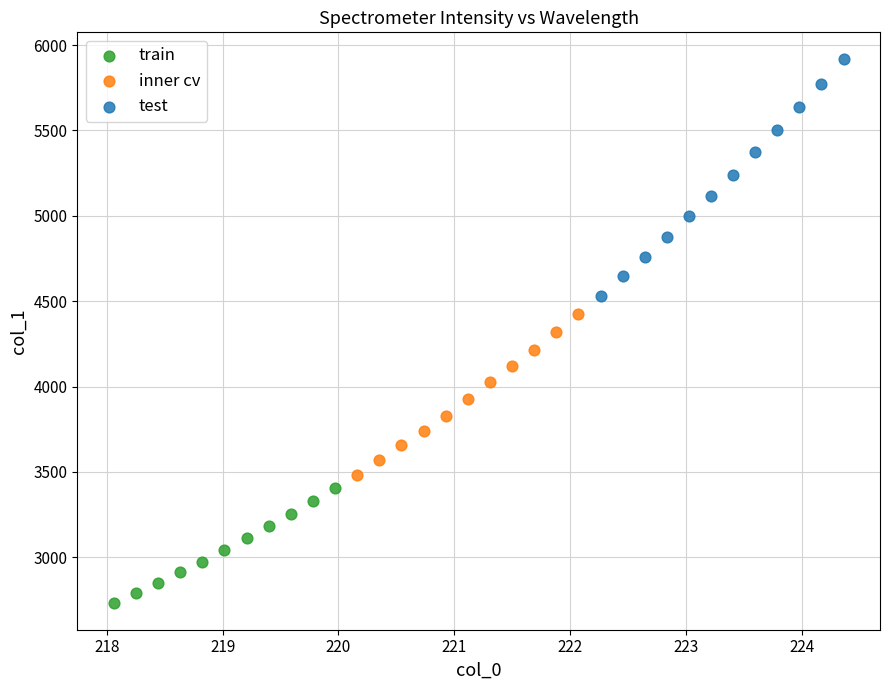

Which series contains the lowest Y value?

train